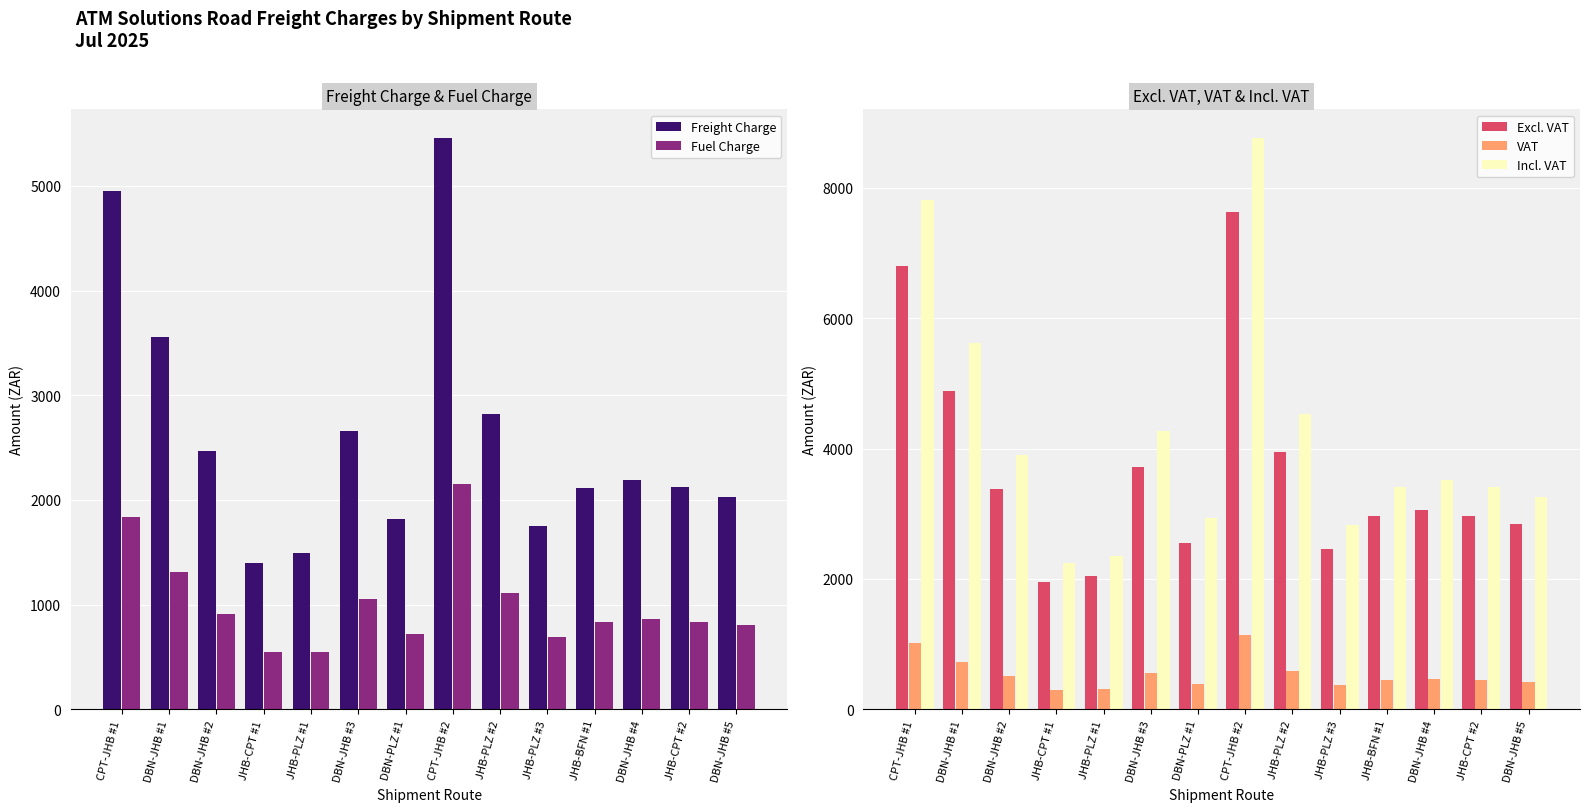

Is it true that Incl. VAT equals 4273.7 at DBN-JHB #3?

True